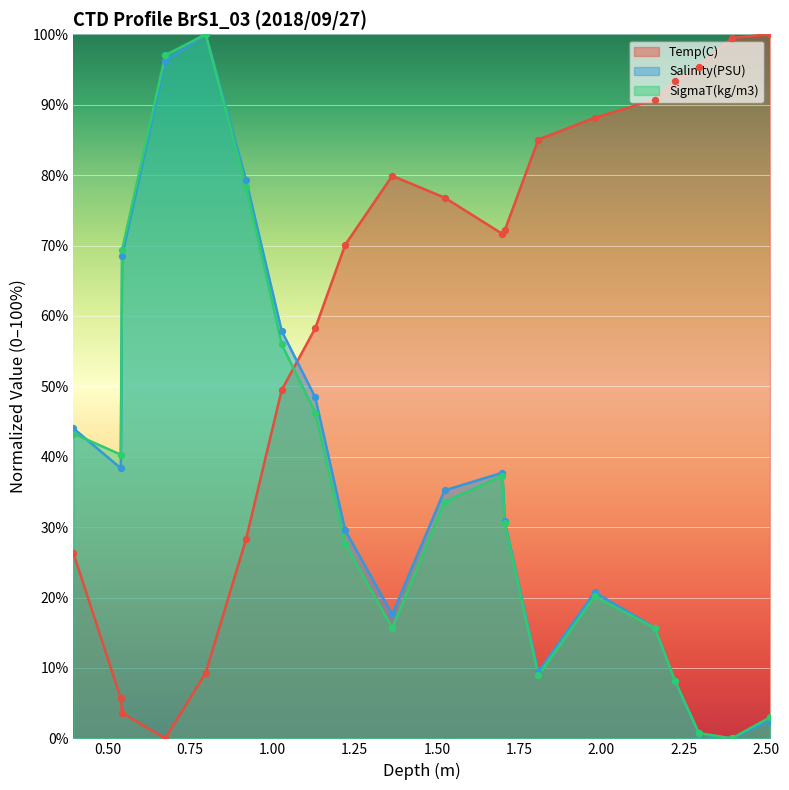

Which series contains the lowest Y value?

Temp(C)